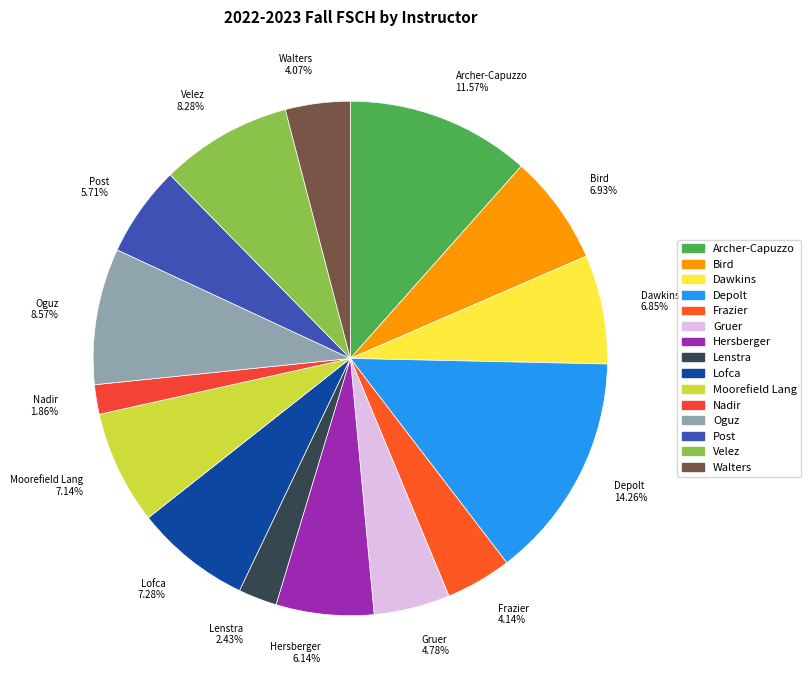

How many slices are in this pie chart?

15